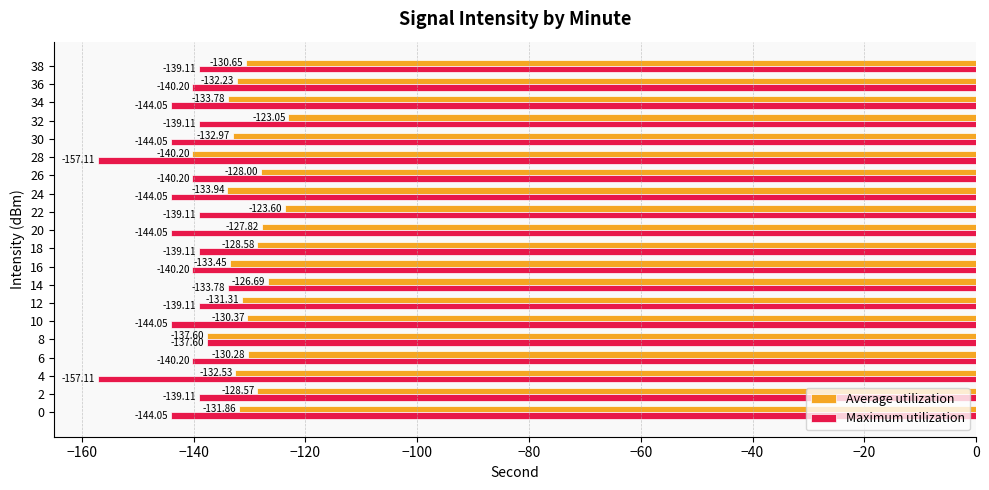

At 18, list the series in order from largest to smallest.

Average utilization, Maximum utilization